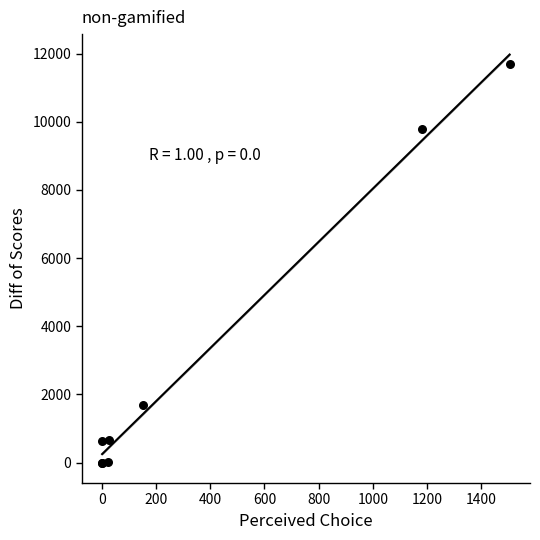

What Y value in the scatter plot is closest to 5845?

9792.0